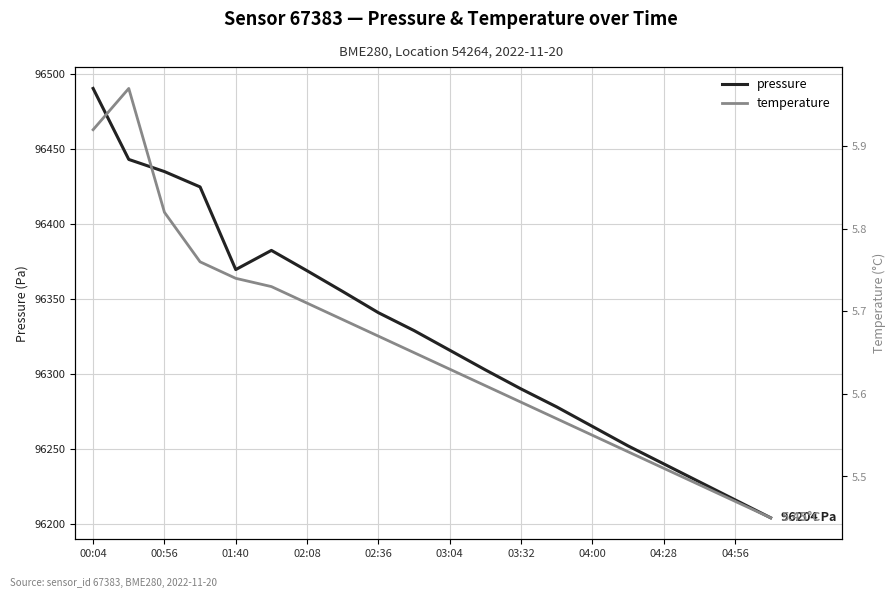

Is this an area chart (filled region under the line)?

No